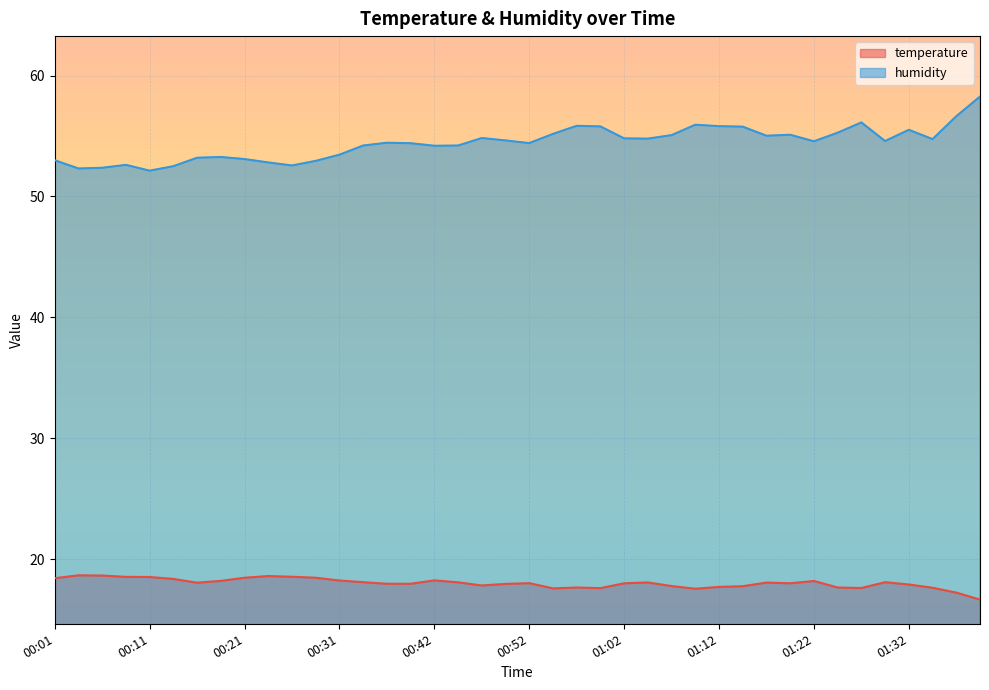

Reading left to right, transcribe all the data shown in this chart.

temperature: 00:01=18.4	00:03=18.7	00:06=18.6	00:08=18.5	00:11=18.5	00:14=18.4	00:16=18.1	00:19=18.2	00:21=18.5	00:24=18.6	00:26=18.5	00:29=18.5	00:31=18.2	00:34=18.1	00:37=18.0	00:39=18.0	00:42=18.2	00:44=18.1	00:47=17.8	00:49=17.9	00:52=18.0	00:54=17.6	00:57=17.6	00:59=17.6	01:02=18.0	01:04=18.1	01:07=17.8	01:09=17.6	01:12=17.7	01:14=17.8	01:17=18.1	01:19=18.0	01:22=18.2	01:25=17.6	01:27=17.6	01:30=18.1	01:32=17.9	01:35=17.6	01:37=17.2	01:40=16.6
humidity: 00:01=53.0	00:03=52.3	00:06=52.4	00:08=52.6	00:11=52.1	00:14=52.5	00:16=53.2	00:19=53.3	00:21=53.1	00:24=52.8	00:26=52.6	00:29=52.9	00:31=53.5	00:34=54.2	00:37=54.4	00:39=54.4	00:42=54.2	00:44=54.2	00:47=54.8	00:49=54.6	00:52=54.4	00:54=55.2	00:57=55.8	00:59=55.8	01:02=54.8	01:04=54.8	01:07=55.1	01:09=55.9	01:12=55.8	01:14=55.8	01:17=55.0	01:19=55.1	01:22=54.6	01:25=55.3	01:27=56.1	01:30=54.6	01:32=55.5	01:35=54.7	01:37=56.6	01:40=58.3